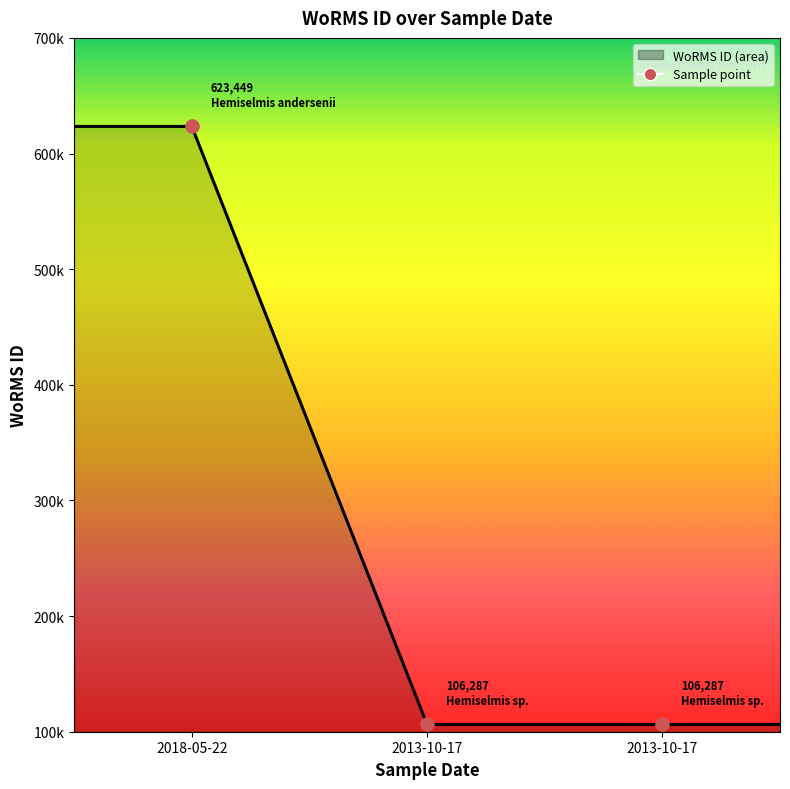

Is this an area chart (filled region under the line)?

Yes